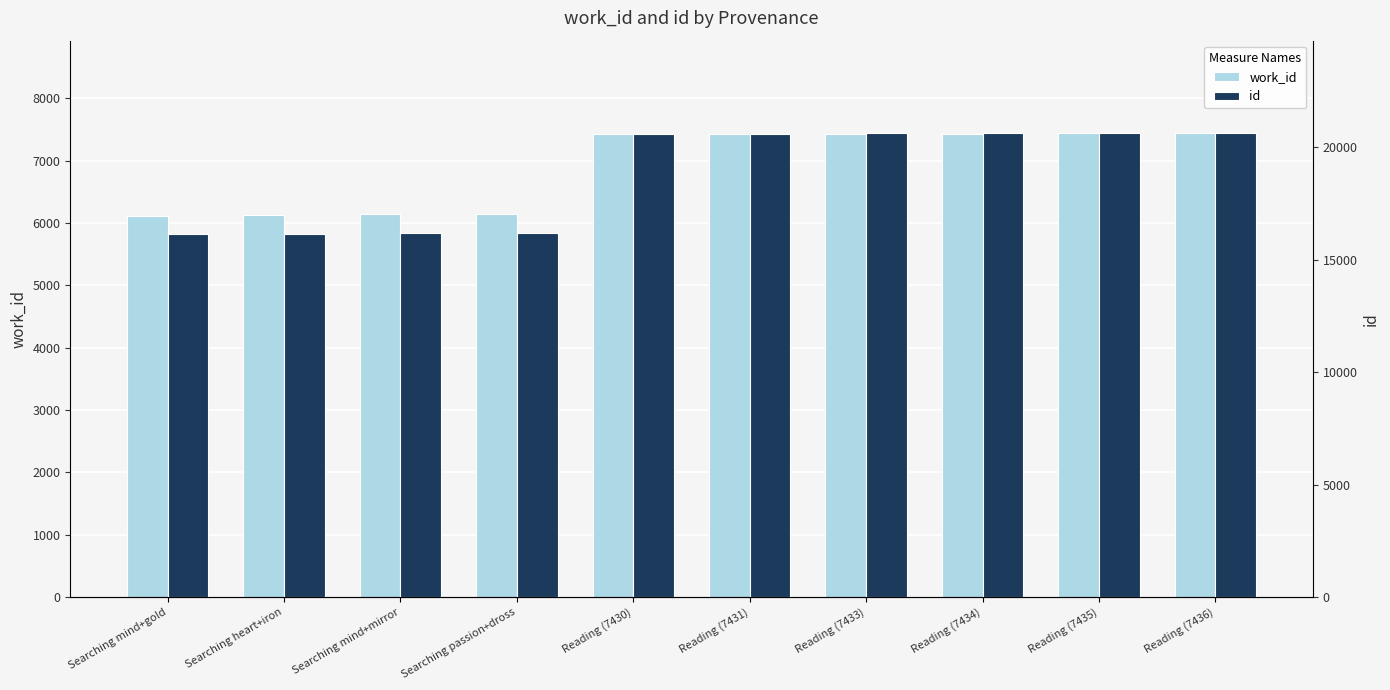

What is the value of the work_id bar at the 9th from the left?

7435